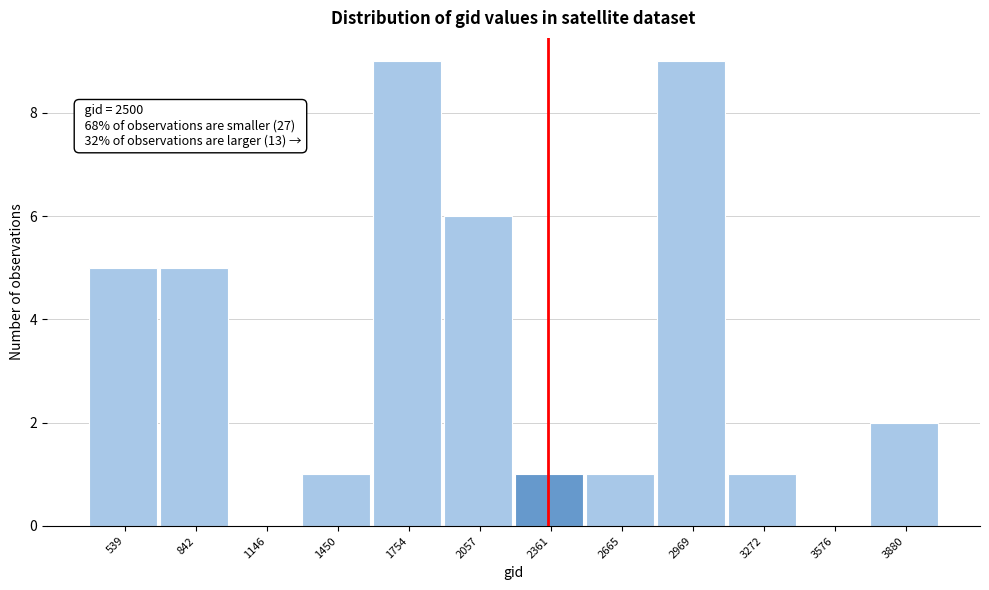

Reading right to left, list all the values displayed in this chart.

3880=2	3576=0	3272=1	2969=9	2665=1	2361=1	2057=6	1754=9	1450=1	1146=0	842=5	539=5